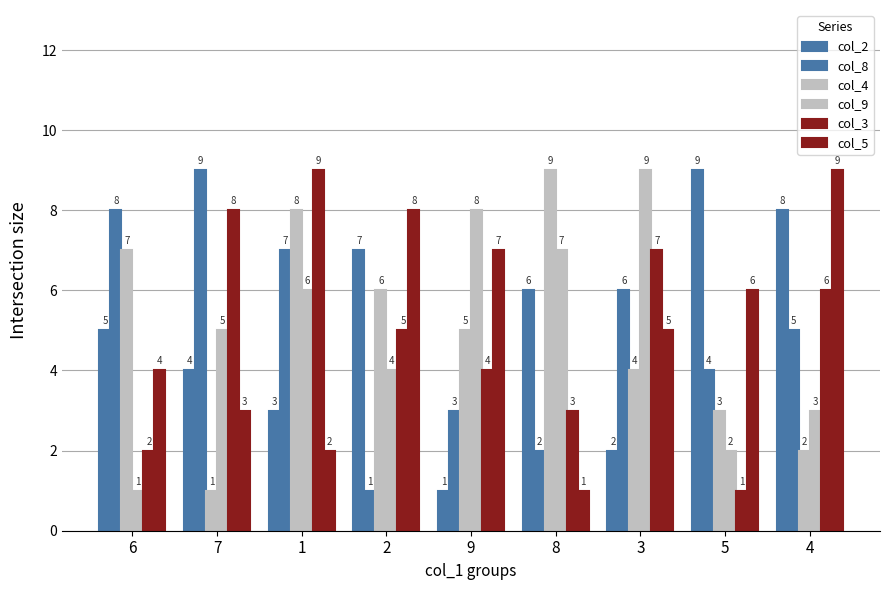

Reading right to left, list all the values displayed in this chart.

col_2: 4=8	5=9	3=2	8=6	9=1	2=7	1=3	7=4	6=5
col_8: 4=5	5=4	3=6	8=2	9=3	2=1	1=7	7=9	6=8
col_4: 4=2	5=3	3=4	8=9	9=5	2=6	1=8	7=1	6=7
col_9: 4=3	5=2	3=9	8=7	9=8	2=4	1=6	7=5	6=1
col_3: 4=6	5=1	3=7	8=3	9=4	2=5	1=9	7=8	6=2
col_5: 4=9	5=6	3=5	8=1	9=7	2=8	1=2	7=3	6=4